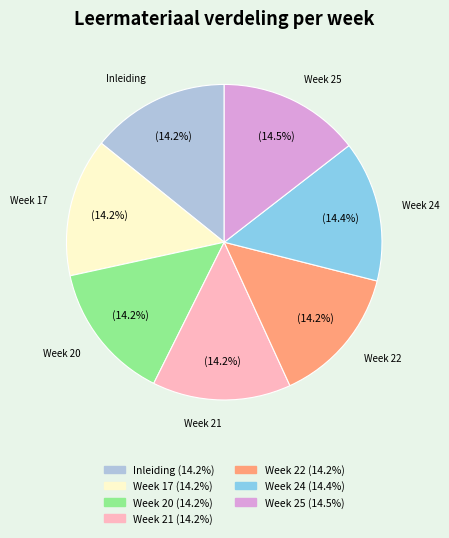

Is there any slice that represents more than half of the pie?

No